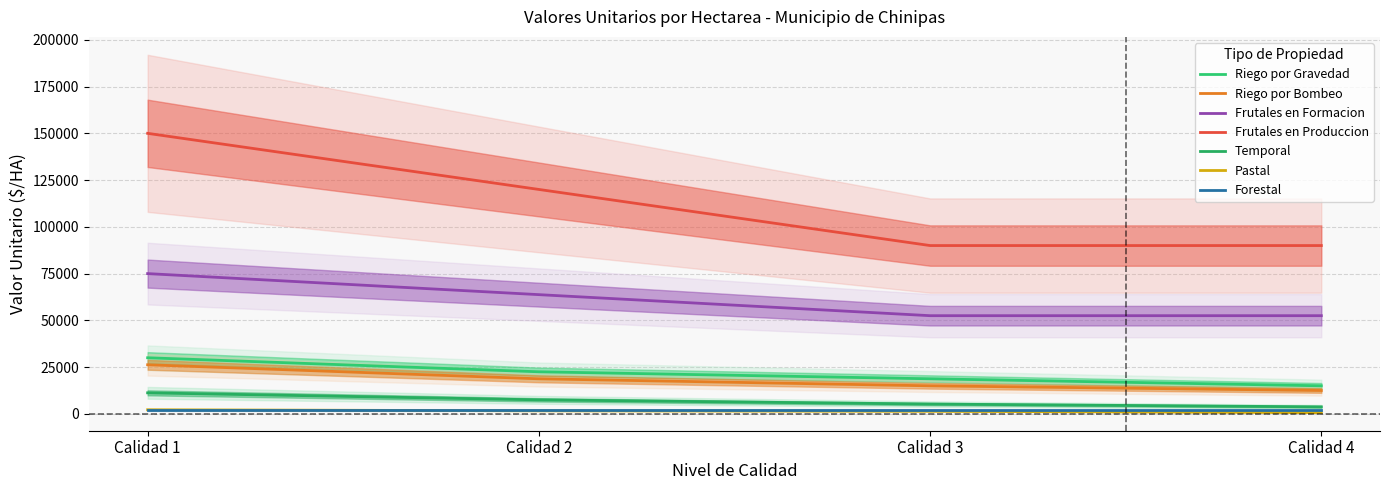

What are all the series names shown in the legend?

Riego por Gravedad, Riego por Bombeo, Frutales en Formacion, Frutales en Produccion, Temporal, Pastal